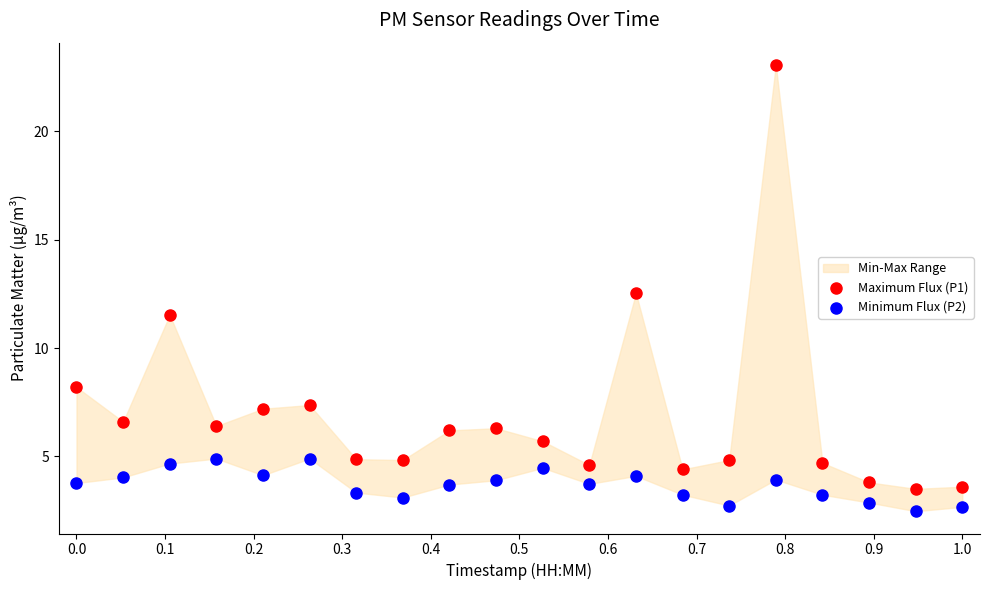

Which series reaches the minimum Y coordinate?

Minimum Flux (P2)